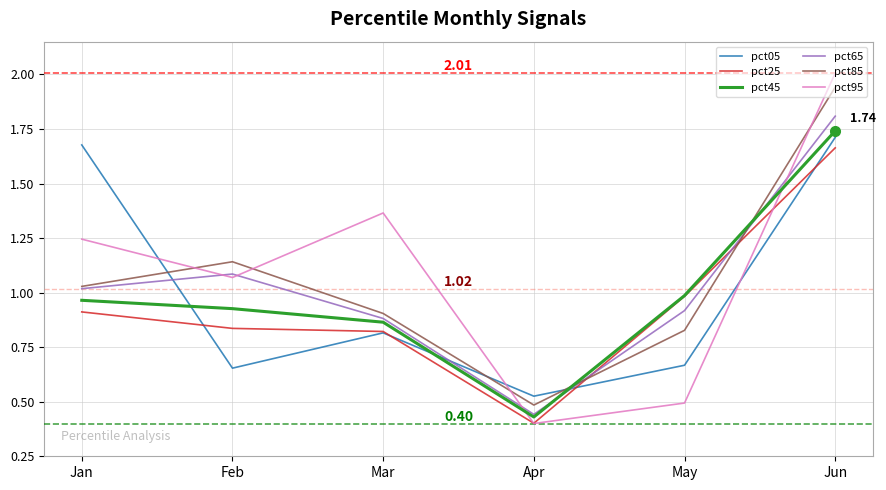

How many lines are shown in the chart?

6